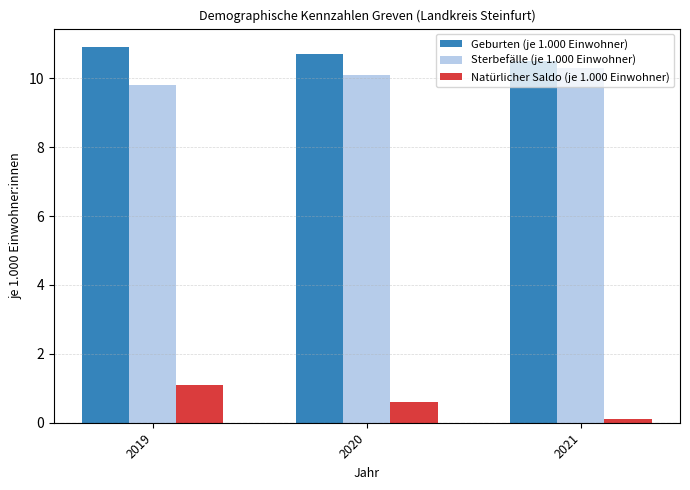

Count the number of categories in the chart.

3